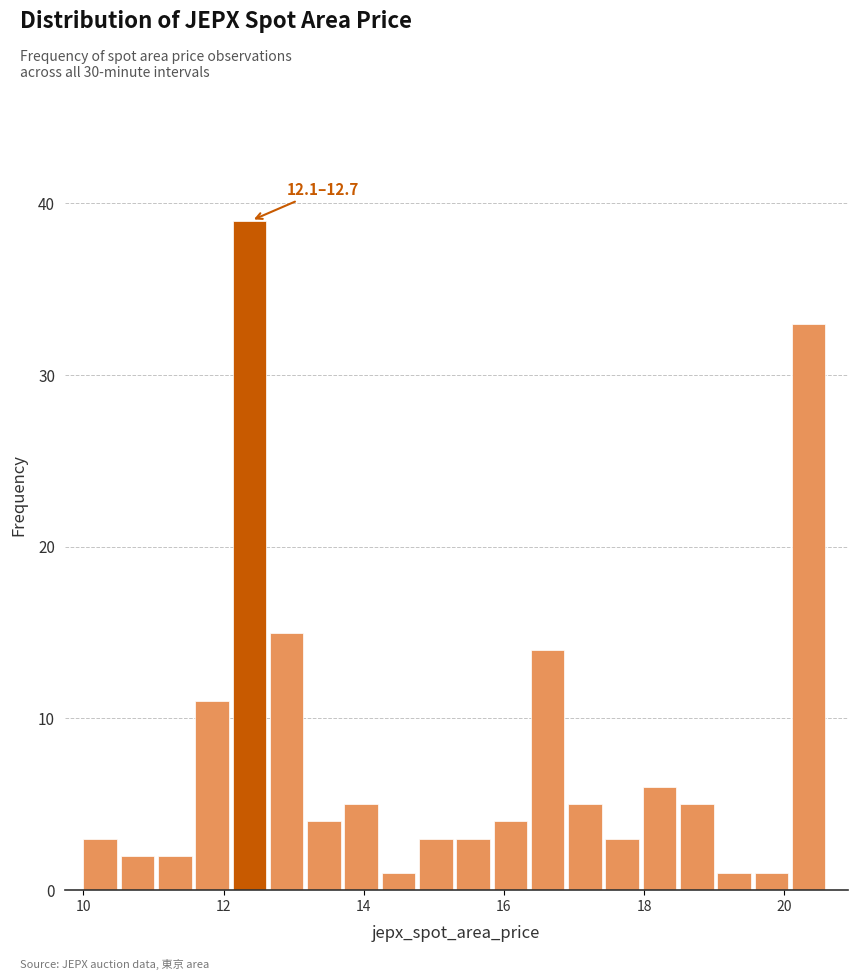

Around what value on the x-axis is the tallest bar? Give the approximate position of its centre, as read against the axis.

12.4